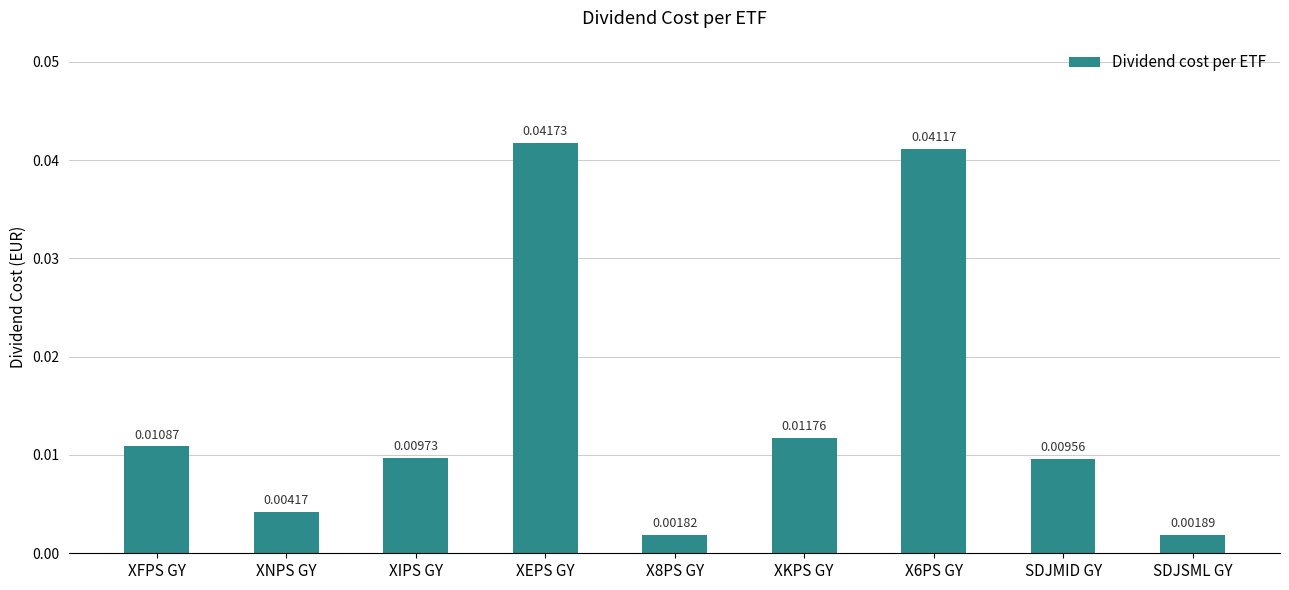

Between XFPS GY and XNPS GY, which is larger?

XFPS GY